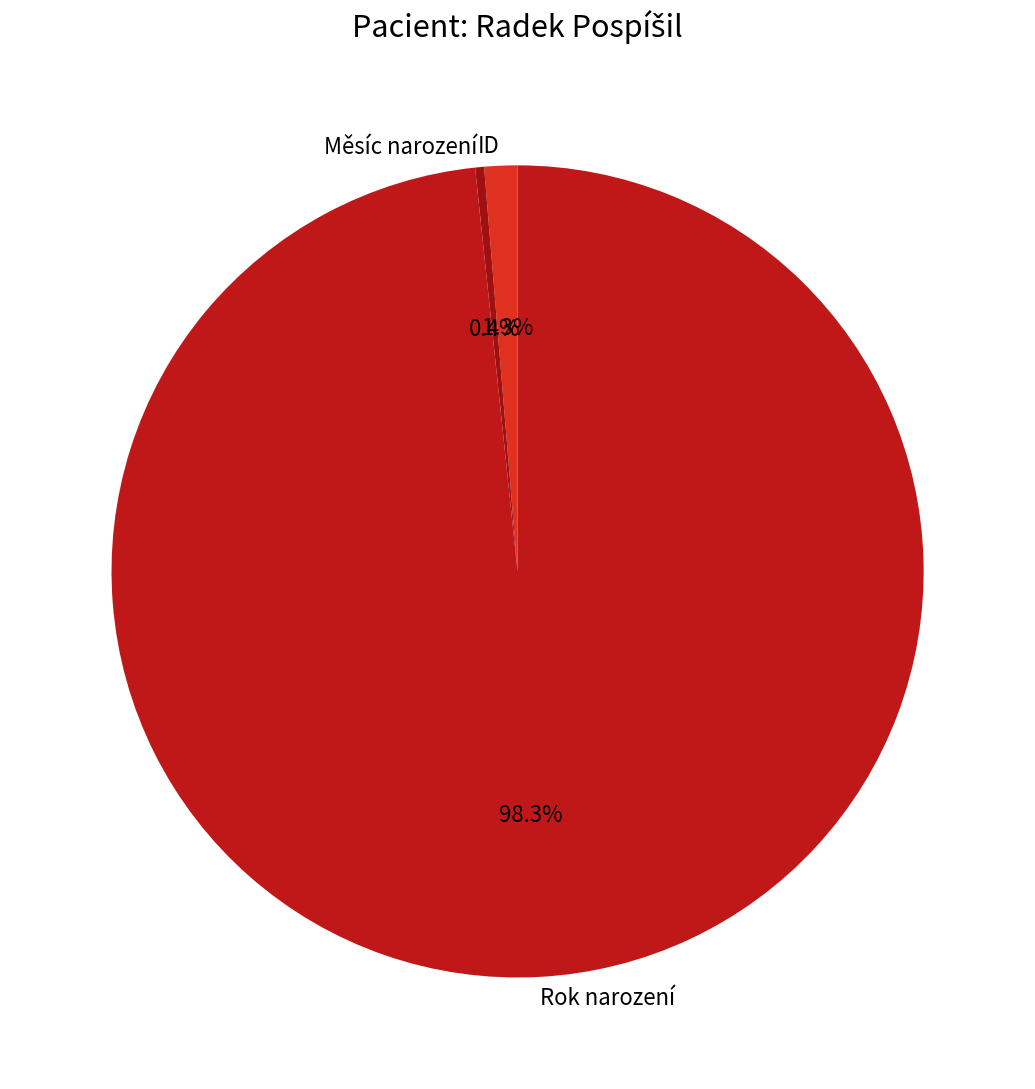

The Měsíc narození slice represents 0% of the pie. True or false?

True